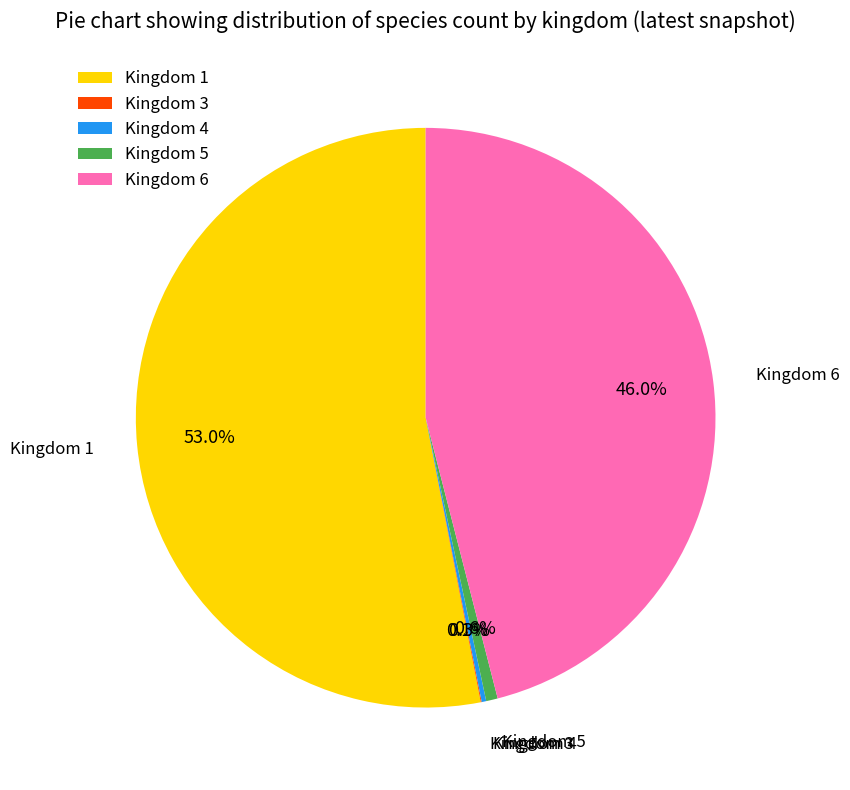

Does Kingdom 1 account for over 50% of the chart?

Yes